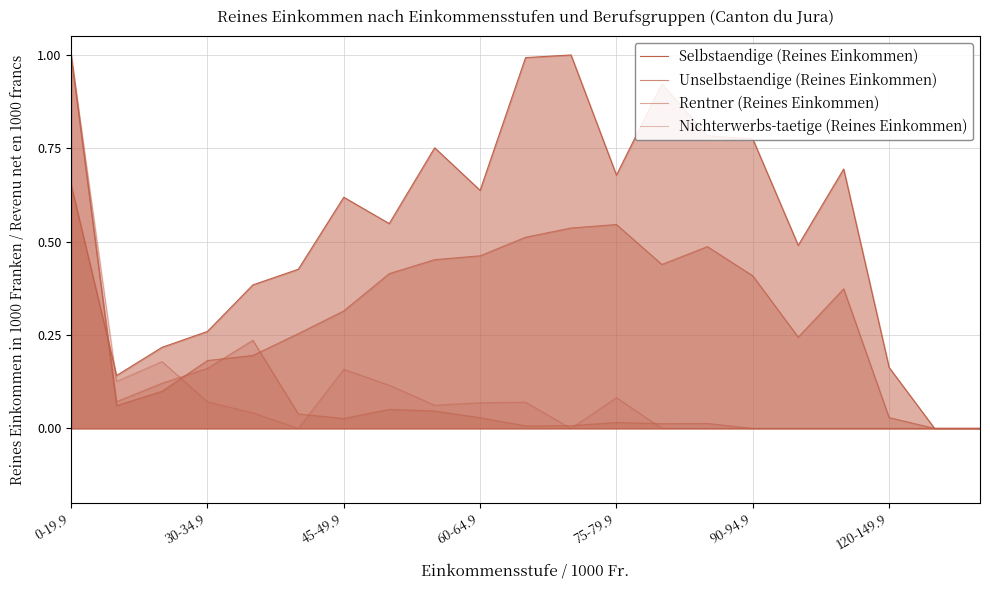

True or false: Rentner (Reines Einkommen) and Selbstaendige (Reines Einkommen) cross at least once.

True